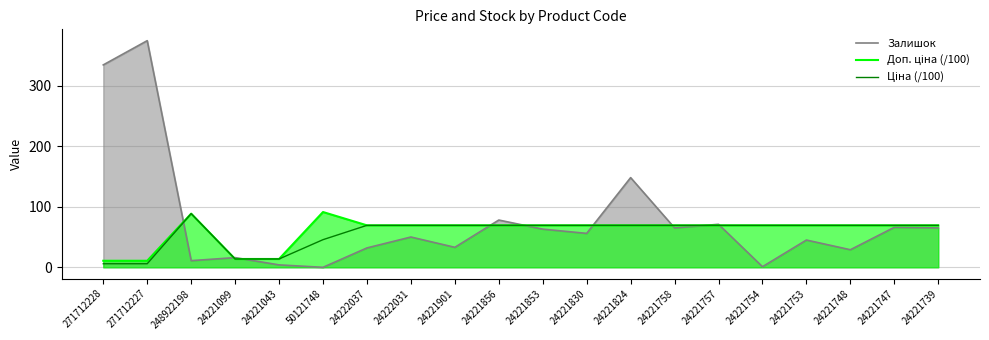

What is the spread (max minus min) of values at 24221043?

9.8